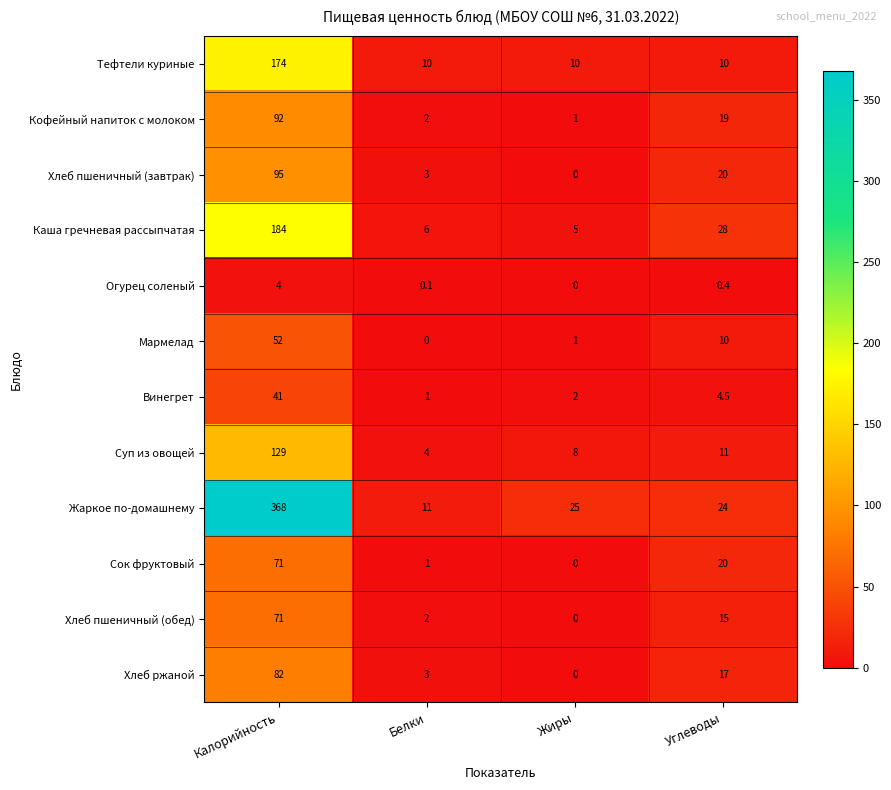

What is the total value across all series at Жиры?

52.0